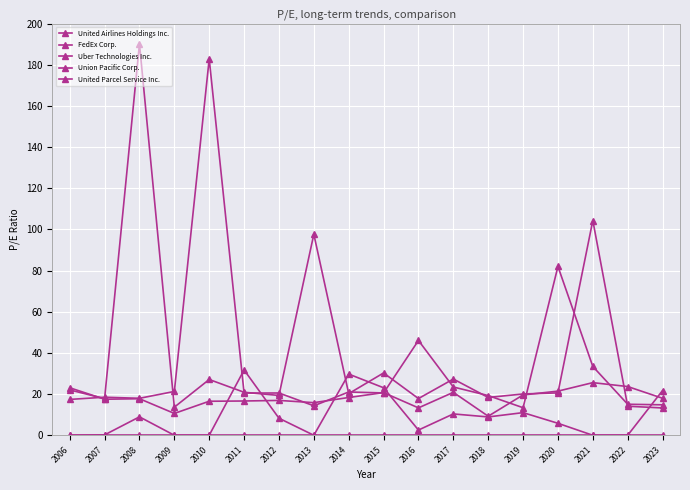

Does the chart have visible grid lines?

Yes